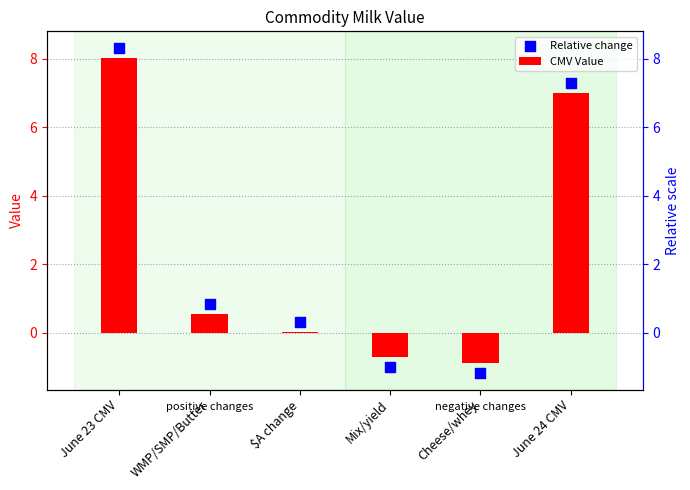

Which series contains the highest Y value?

Relative change